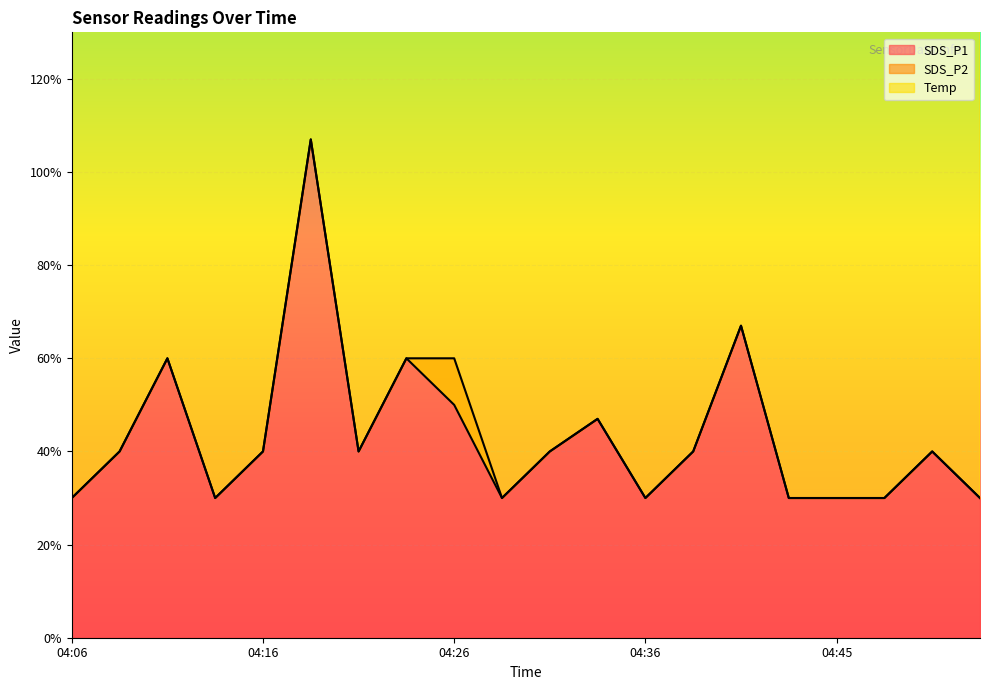

What is the difference between the maximum and second lowest values in the SDS_P1 series?

0.8